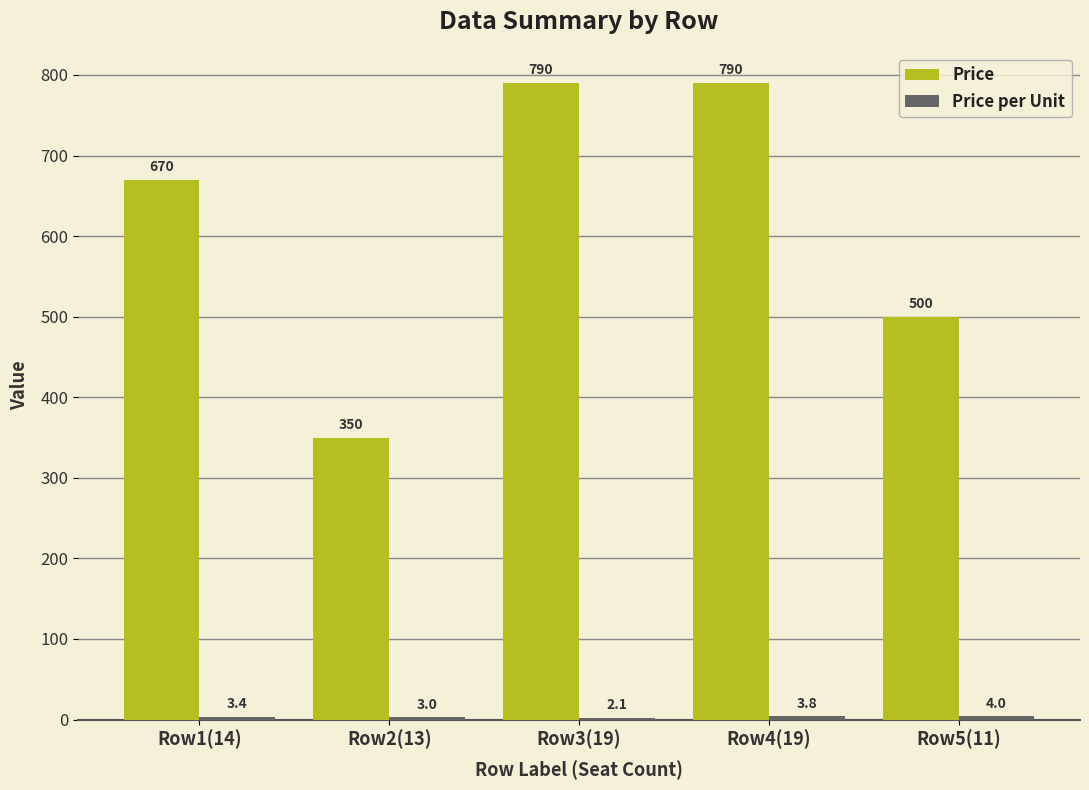

Which series has the largest total across all categories?

Price